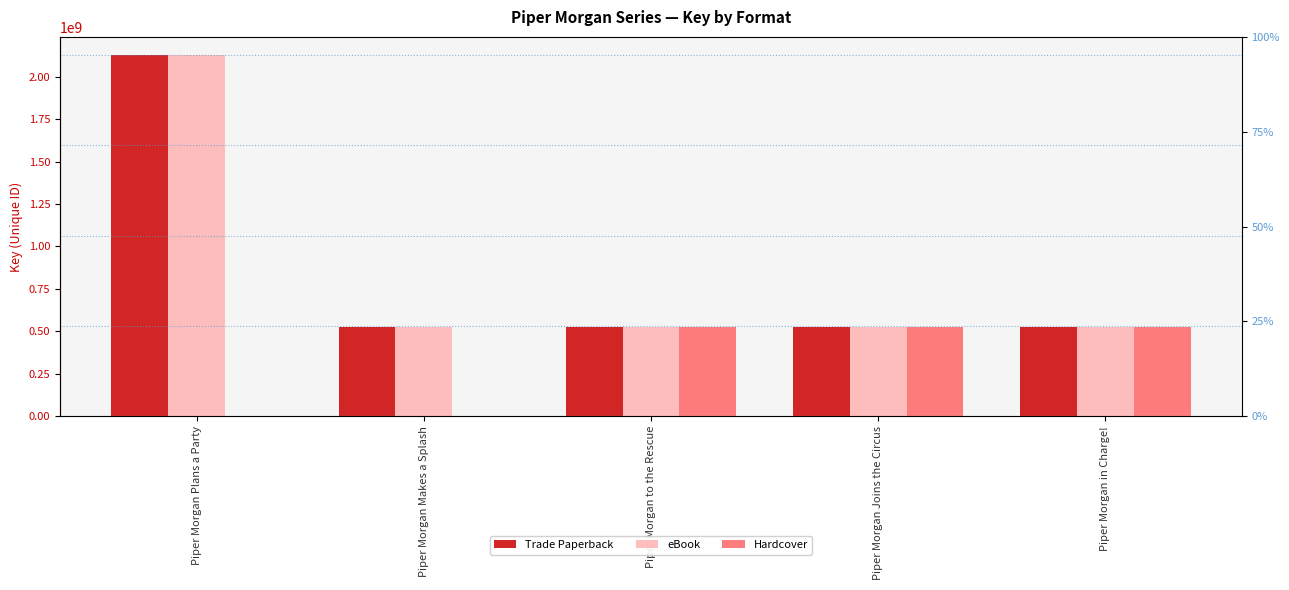

Are the bars grouped side by side (vs. stacked)?

Yes